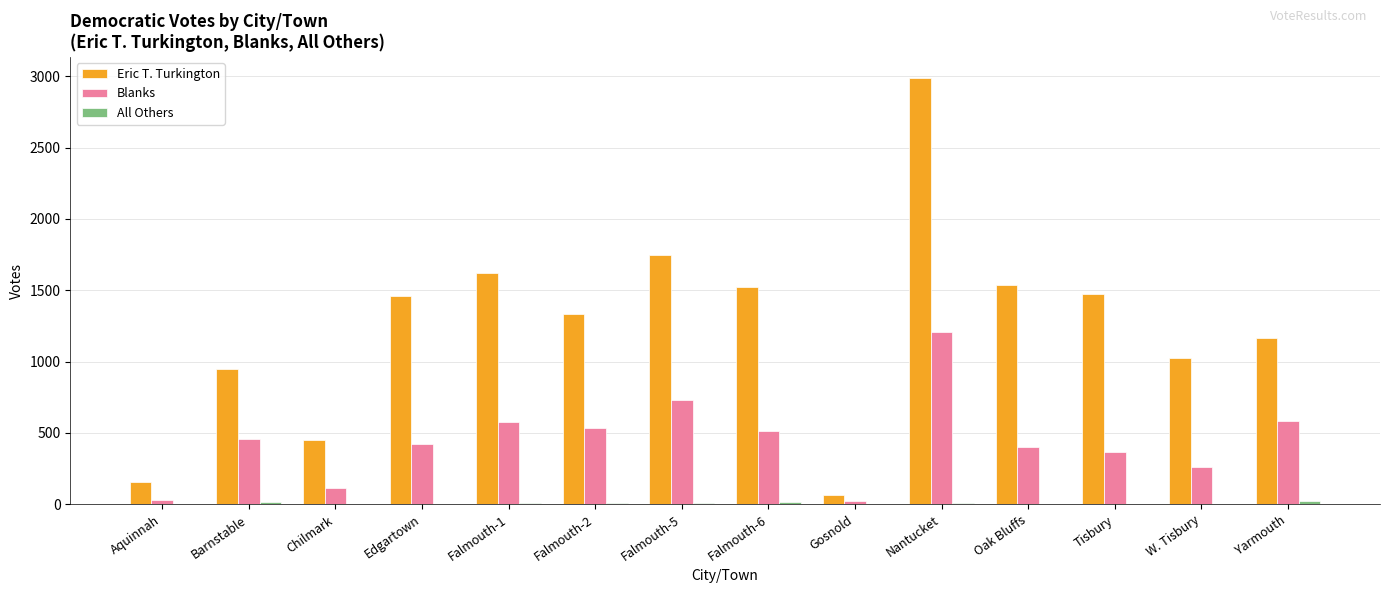

Between Barnstable and Edgartown, which series saw the biggest shift?

Eric T. Turkington